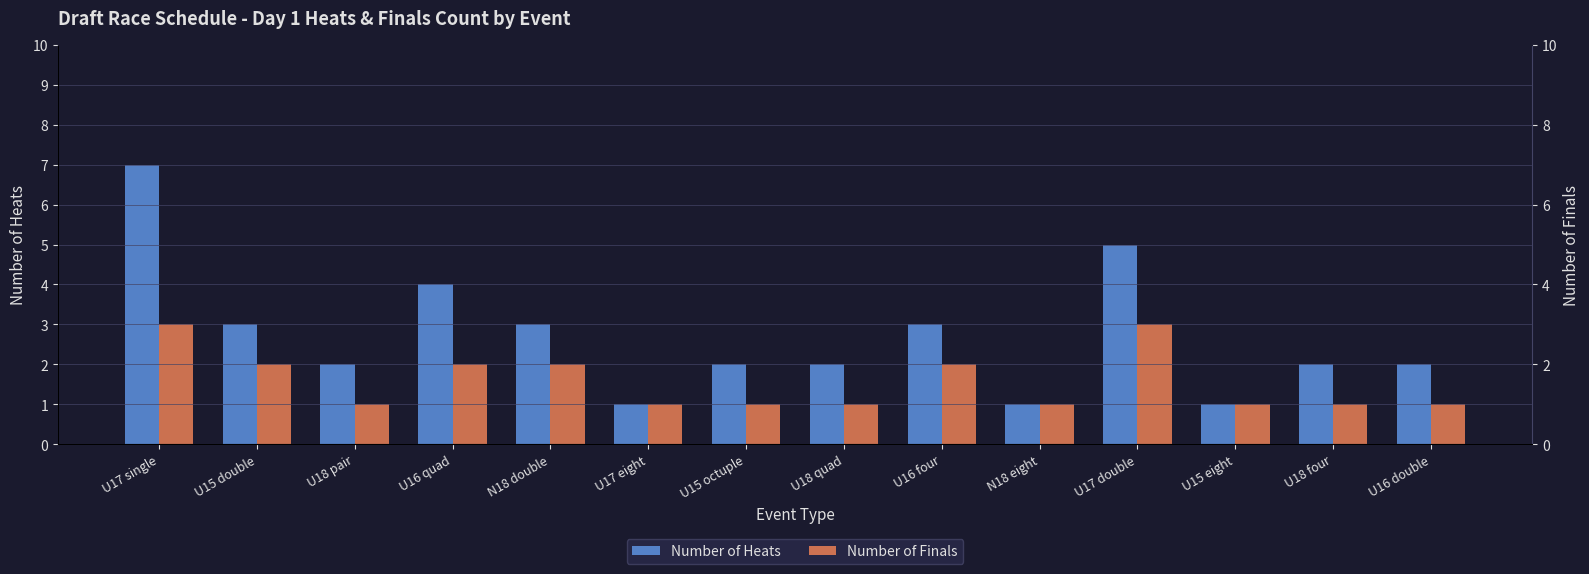

Which series has the largest range (max minus min)?

Number of Heats